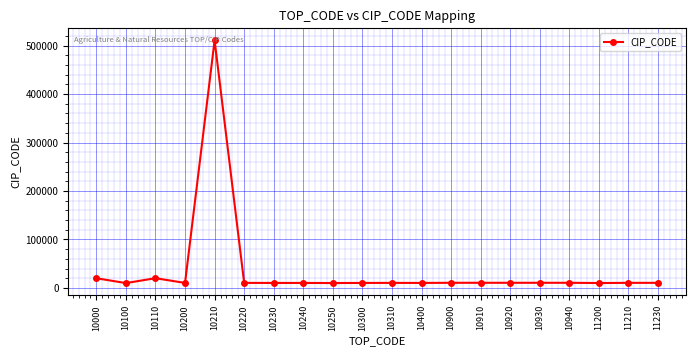

What is the change in value from 10220 to 11200?

-297